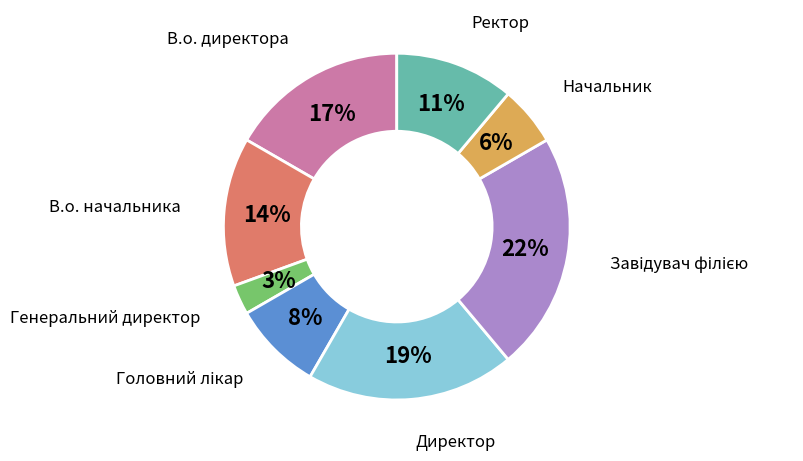

Does any single category account for the majority?

No